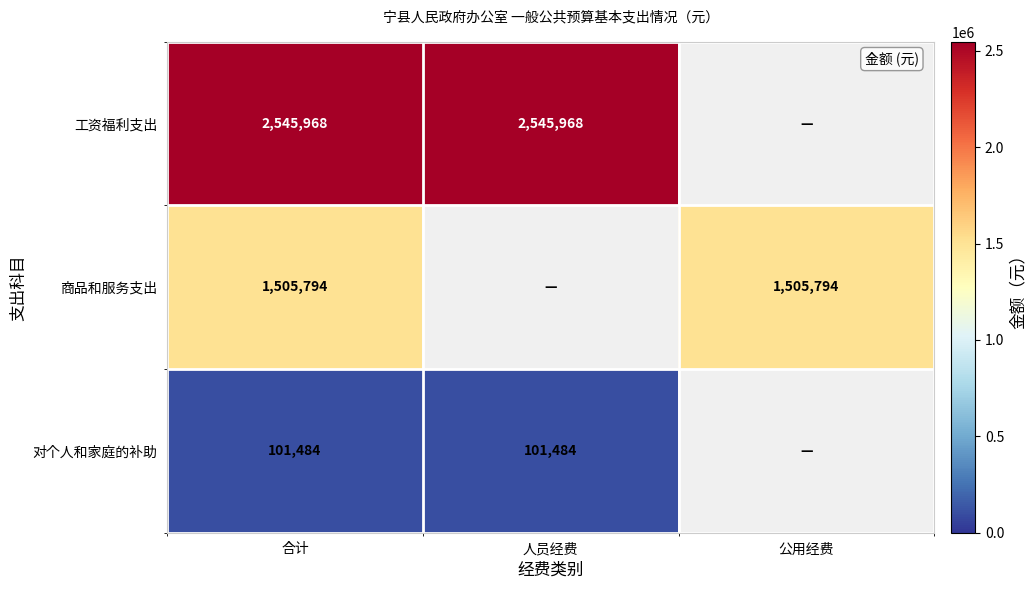

What is the sum of the 工资福利支出 values at 合计 and 人员经费?

5091936